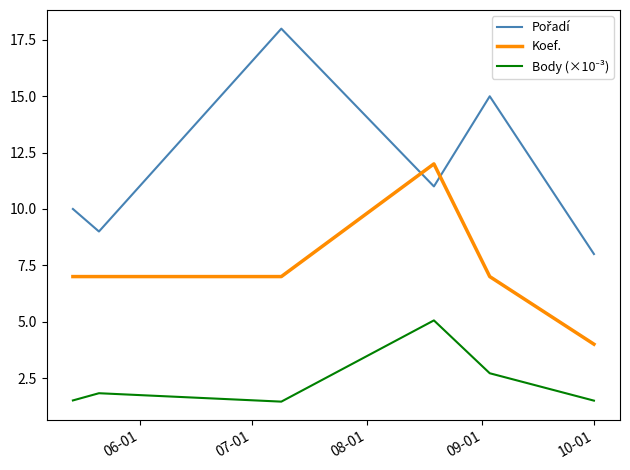

What is the smallest value displayed?

1.5